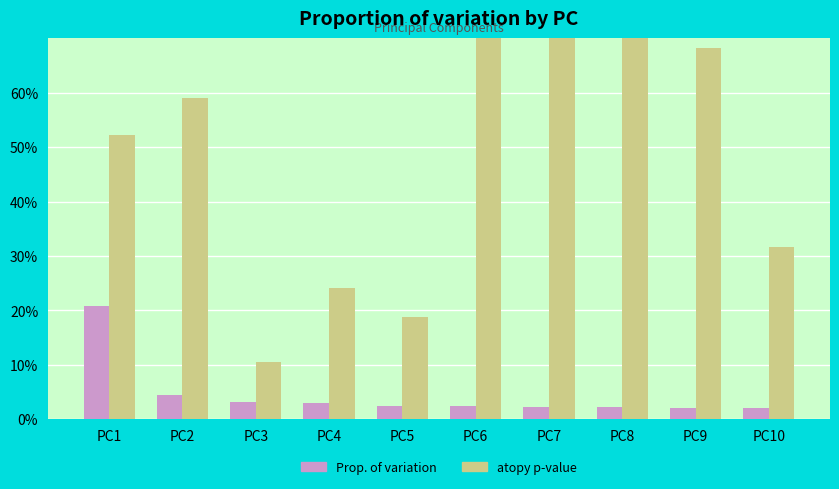

What is the value of the atopy p-value bar at the 8th from the left?

0.8